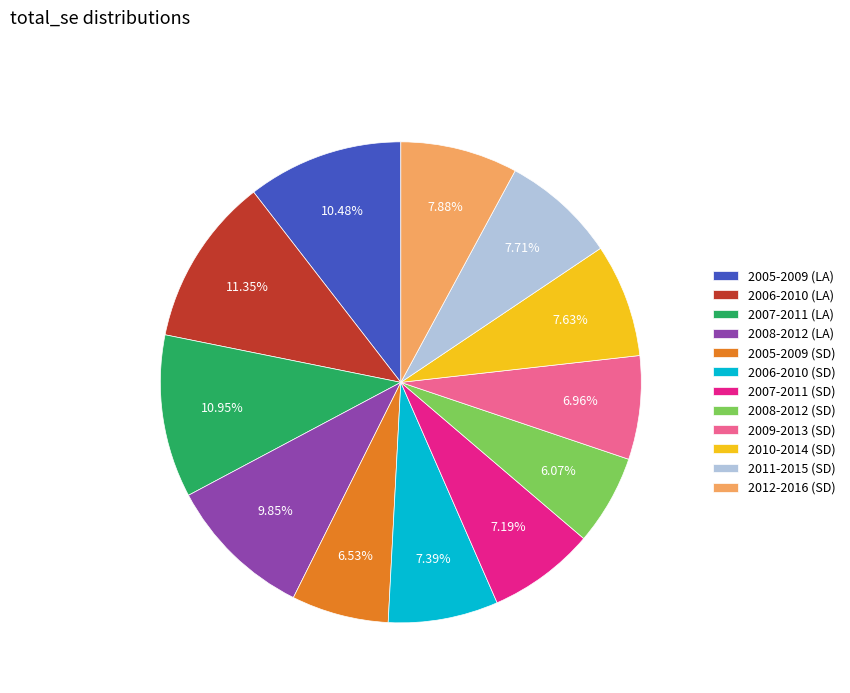

Does any single category account for the majority?

No